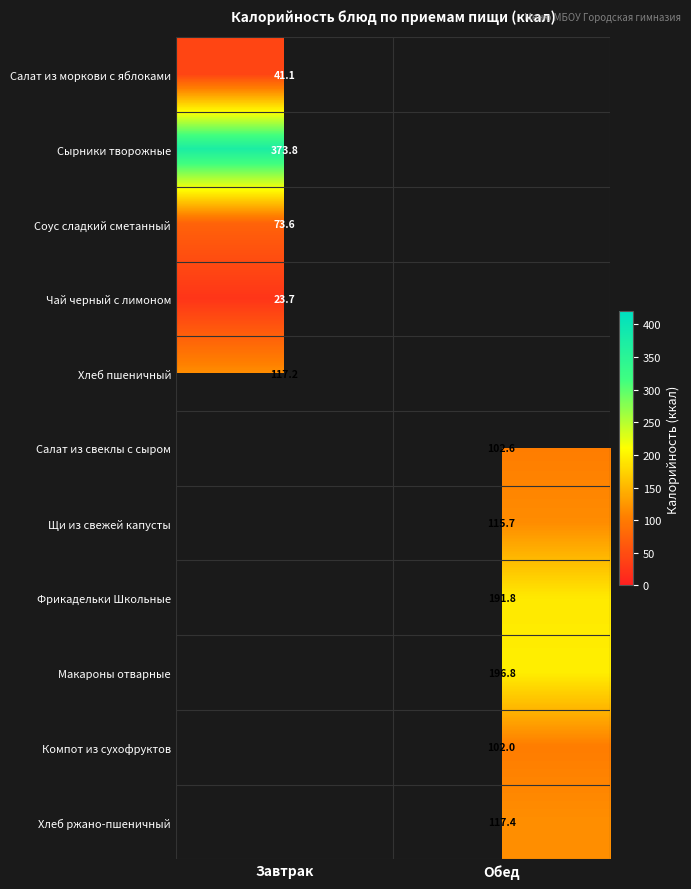

Is it true that Соус сладкий сметанный equals 23.1 at Завтрак?

False